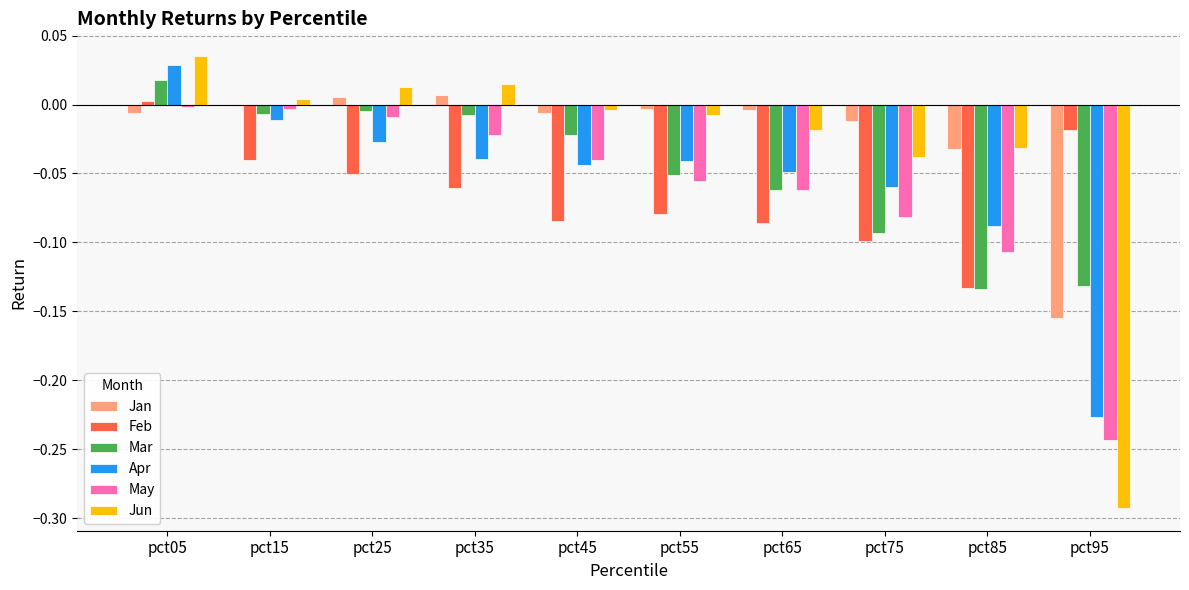

Is it true that Mar equals -0.0 at pct65?

False